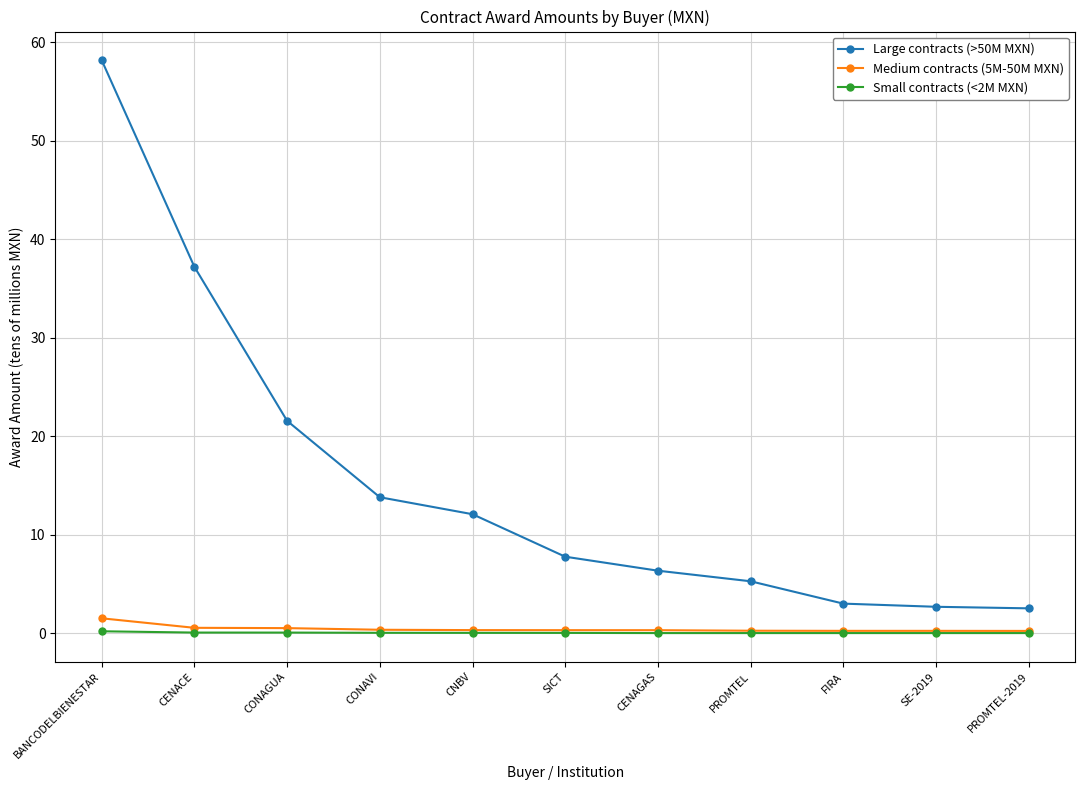

Count the number of categories in the chart.

11